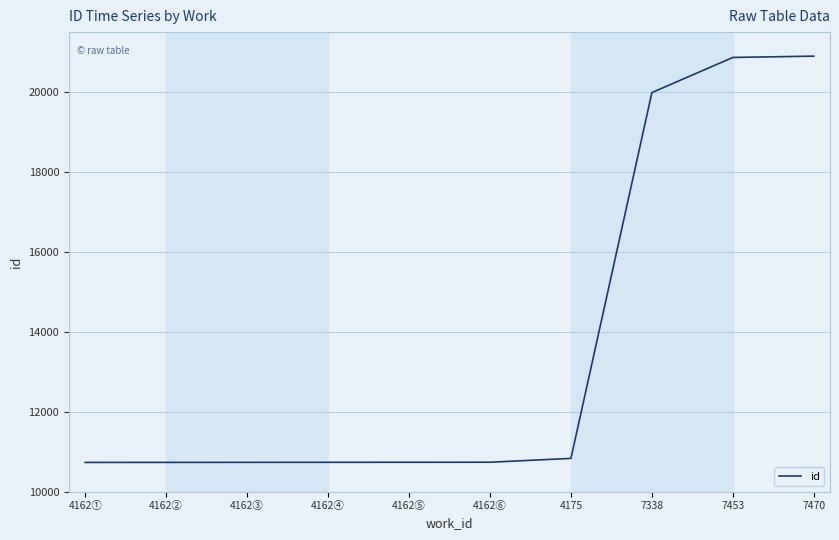

What is the smallest value displayed?

10733